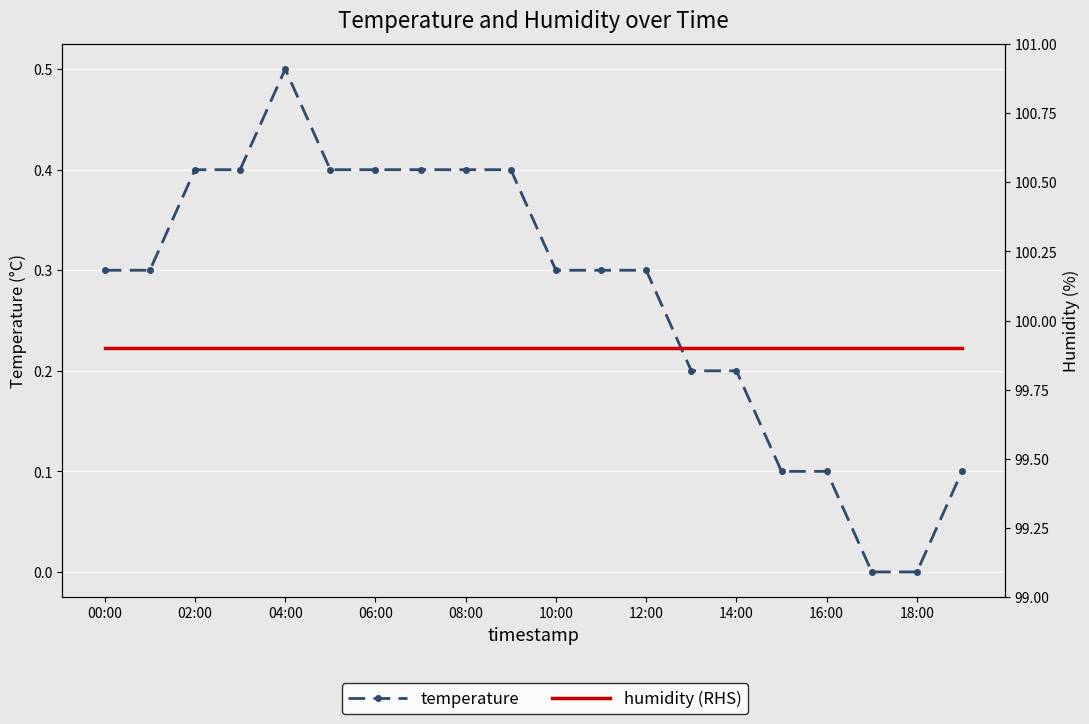

Reading left to right, transcribe all the data shown in this chart.

temperature: 0.3	0.3	0.4	0.4	0.5	0.4	0.4	0.4	0.4	0.4	0.3	0.3	0.3	0.2	0.2	0.1	0.1	0.0	0.0	0.1
humidity (RHS): 99.9	99.9	99.9	99.9	99.9	99.9	99.9	99.9	99.9	99.9	99.9	99.9	99.9	99.9	99.9	99.9	99.9	99.9	99.9	99.9